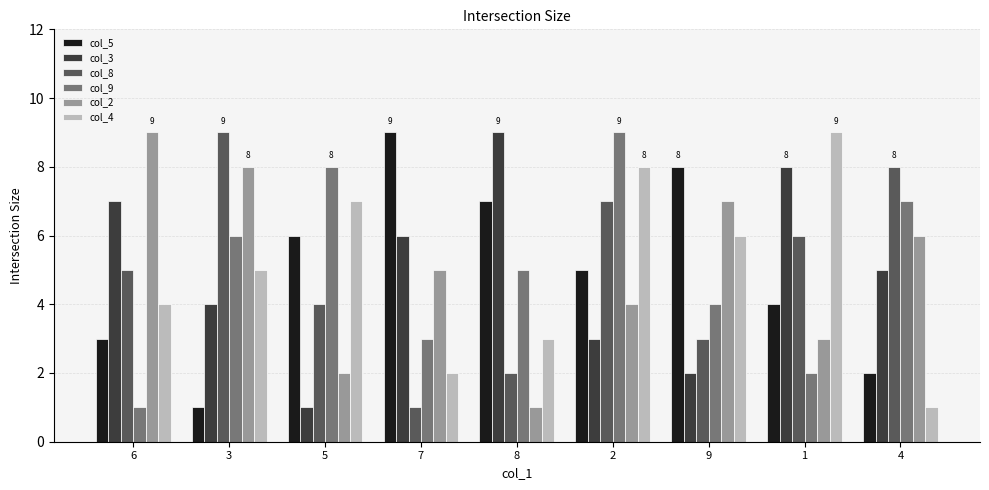

Is the value of col_3 at 7 greater than the value of col_9 at 2?

No